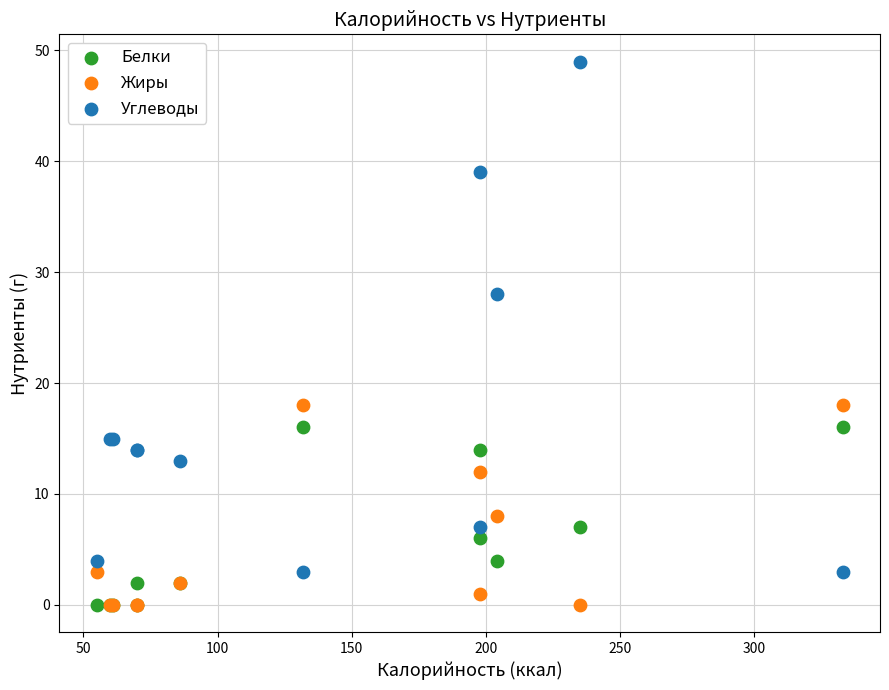

Across all series, what Y value is closest to 24?

28